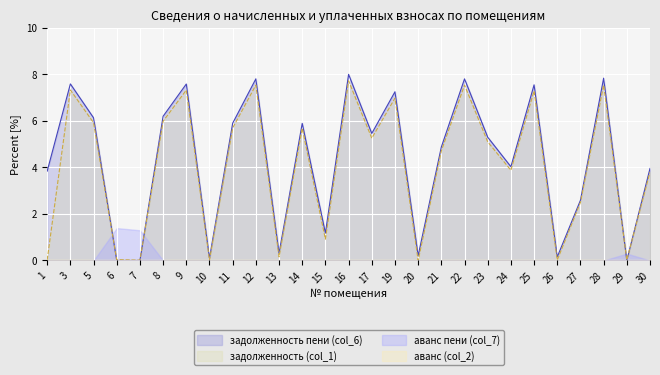

Does the chart display data point markers on the line(s)?

No